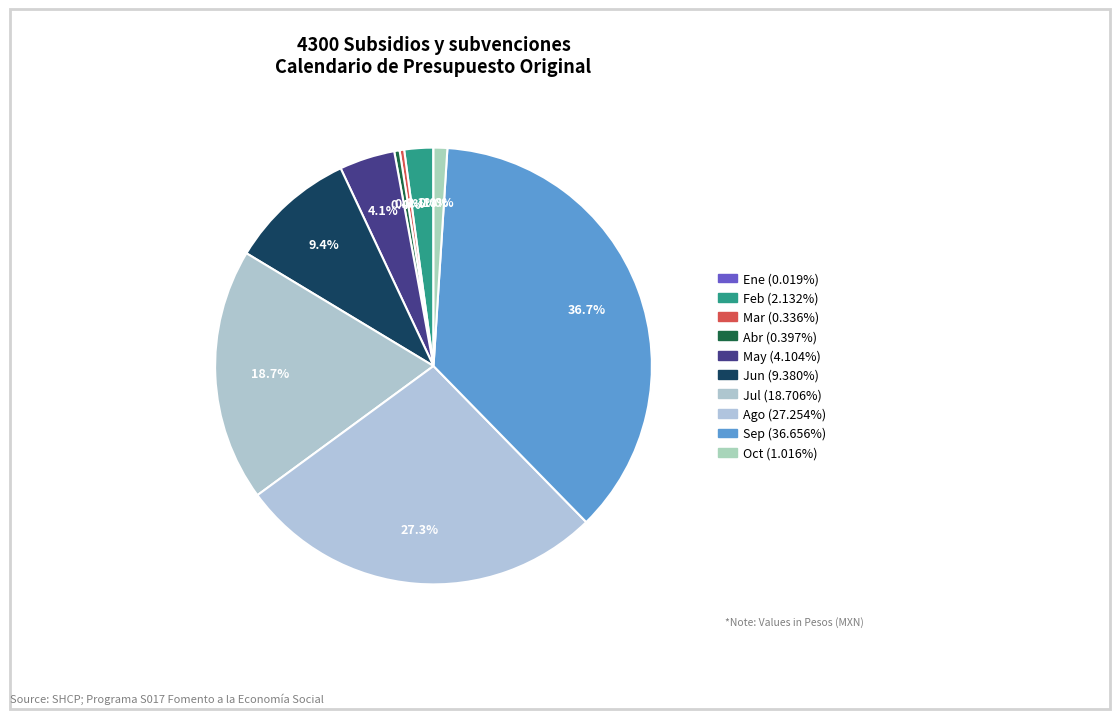

What is the ratio of the value at May to the value at Ene?

220.4